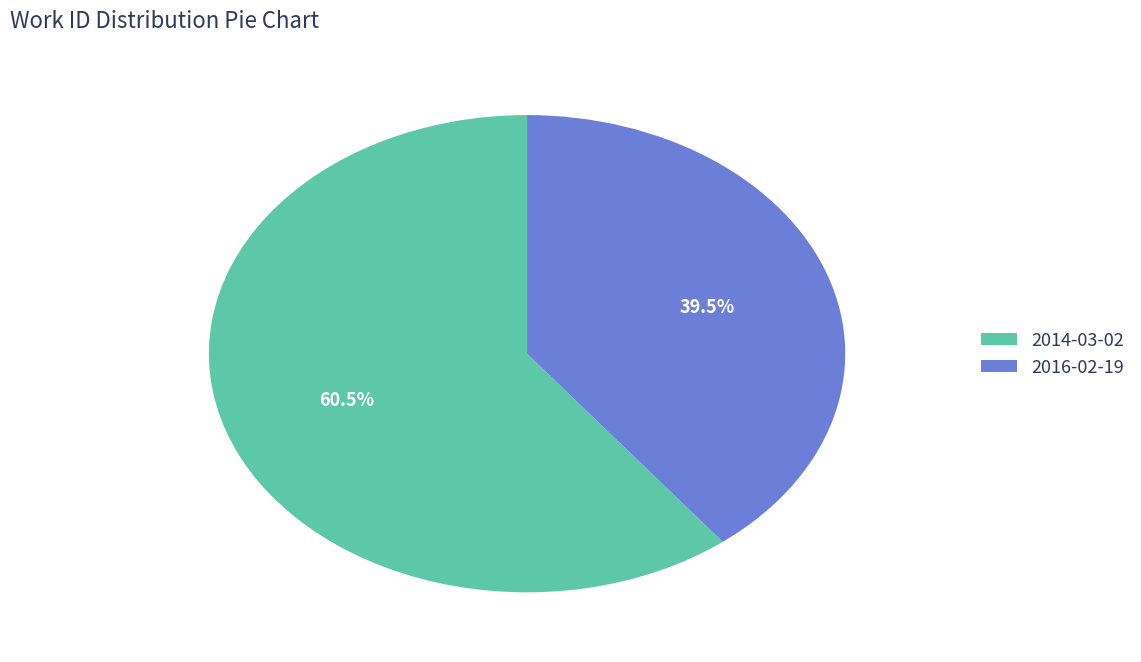

To the nearest percent, what is the difference between the largest and smallest slice percentages?

21%